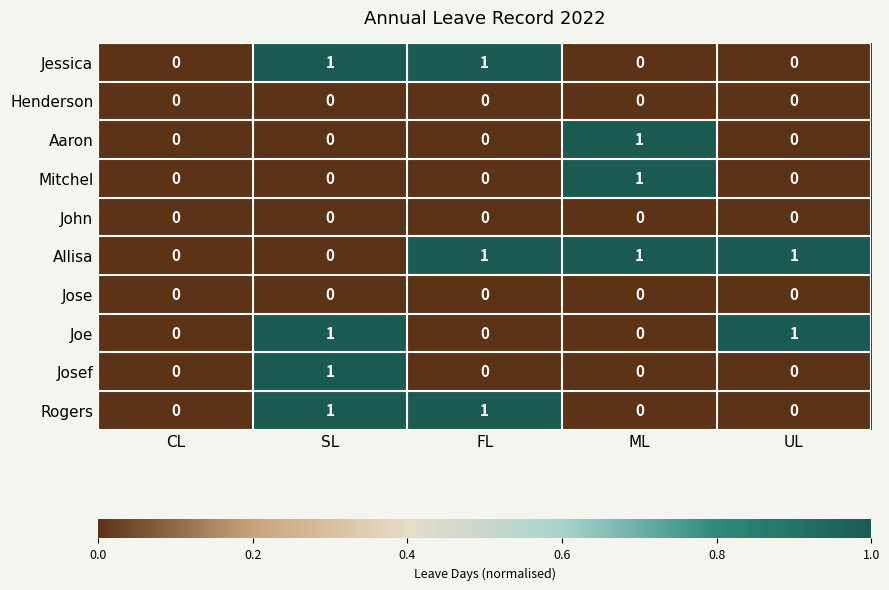

What is the total value across all series at UL?

2